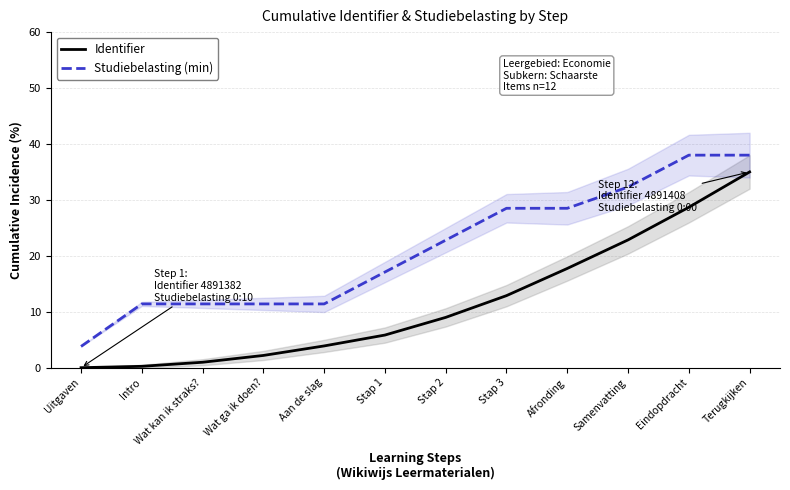

List the labels in order of Studiebelasting (min) value, smallest first.

Uitgaven, Intro, Wat kan ik straks?, Wat ga ik doen?, Aan de slag, Stap 1, Stap 2, Stap 3, Afronding, Samenvatting, Eindopdracht, Terugkijken